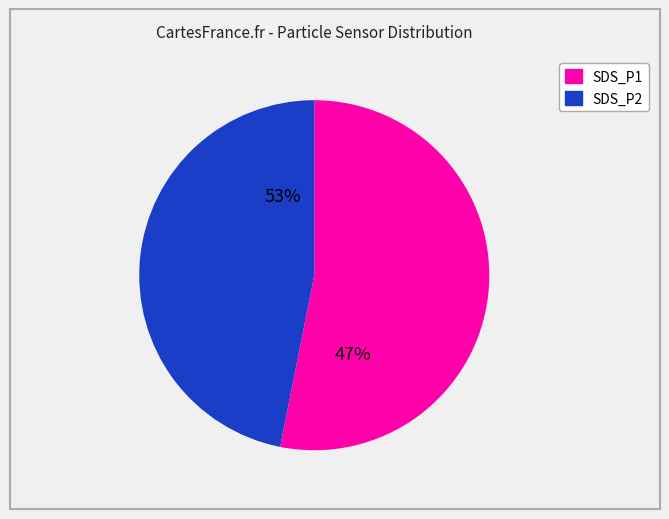

The SDS_P2 slice represents 36% of the pie. True or false?

False